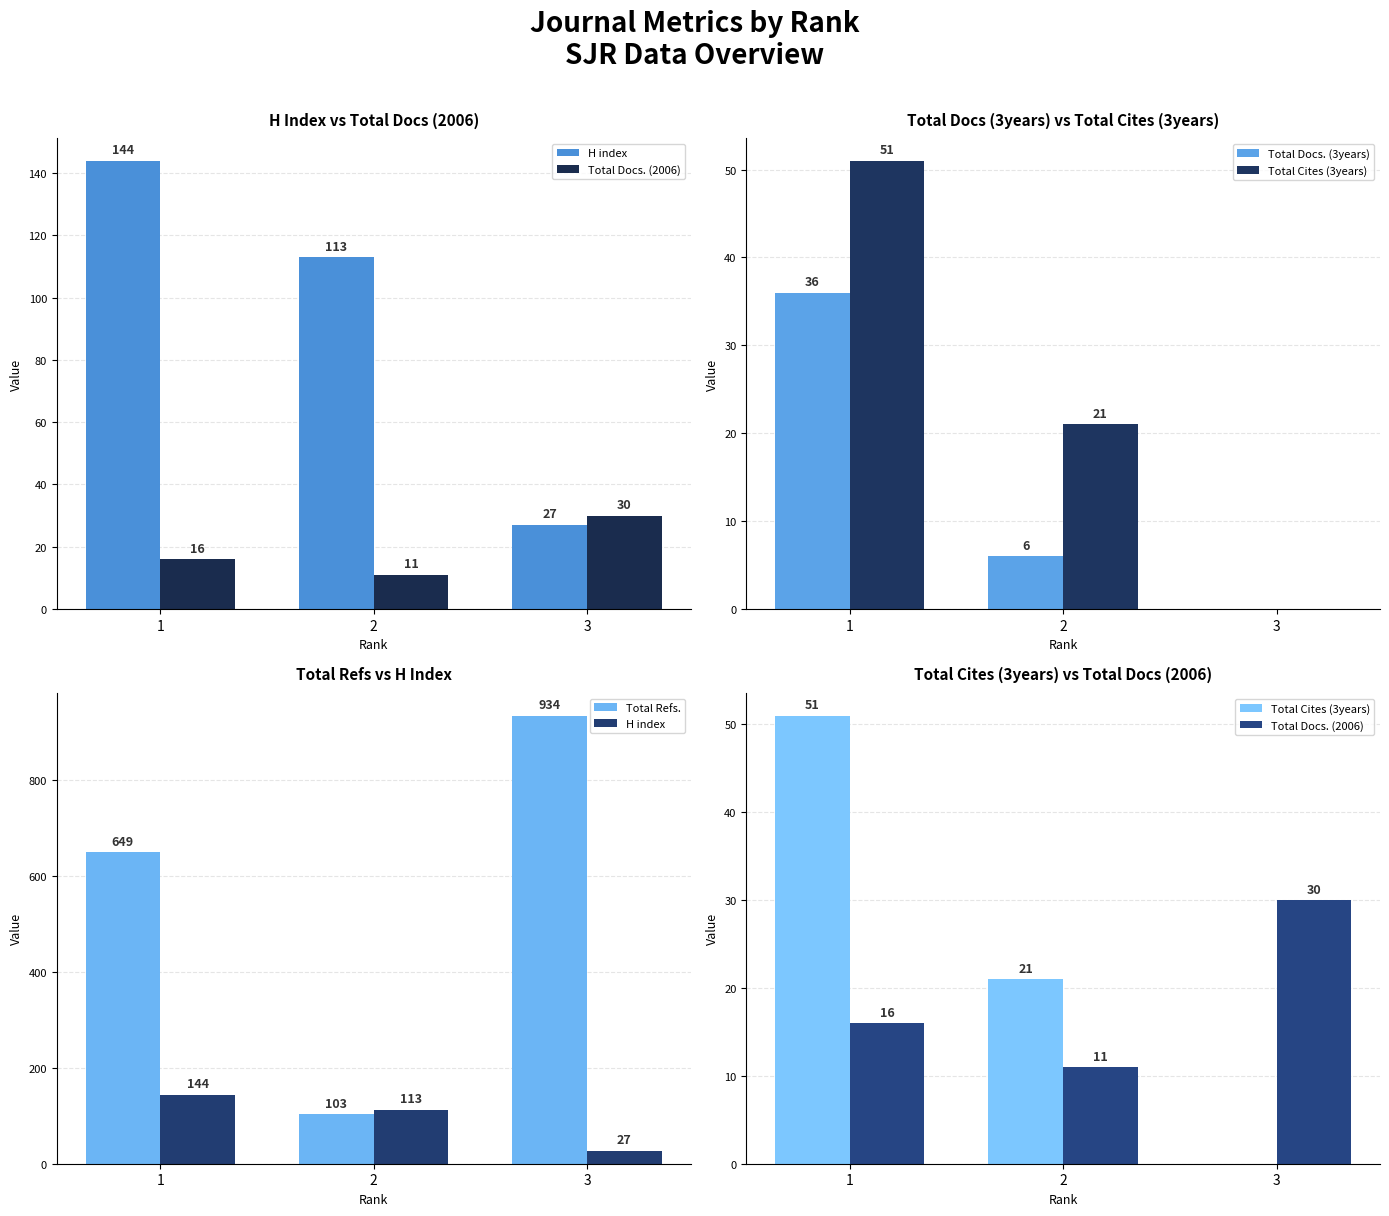

List the labels in order of Total Docs. (2006) value, largest first.

3, 1, 2